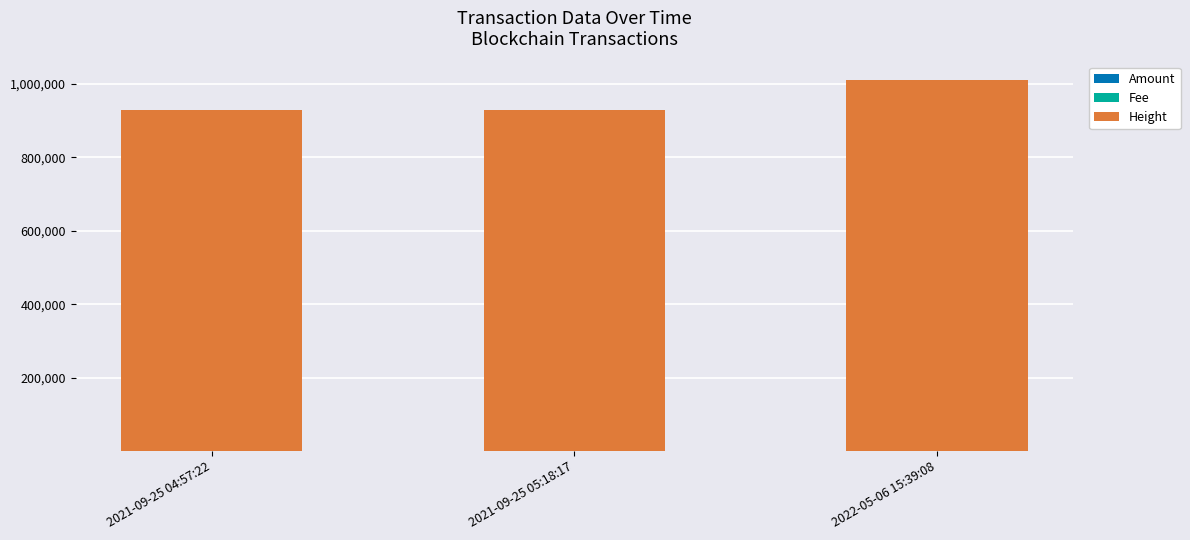

At which category is the sum across all series the highest?

2022-05-06 15:39:08